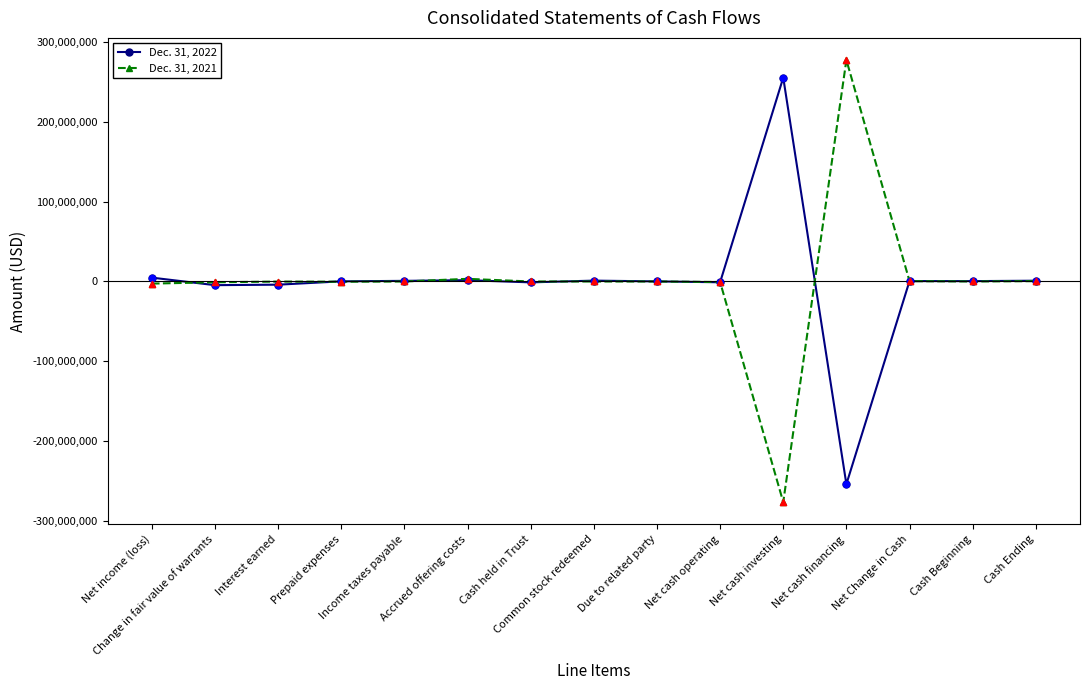

What is the minimum value shown in the chart?

-276000000